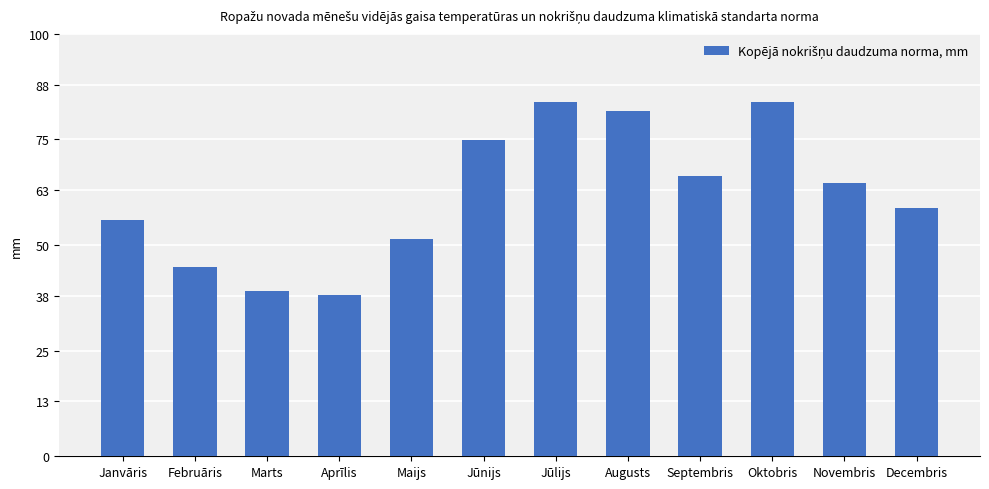

What is the change in value from Janvāris to Maijs?

-4.6